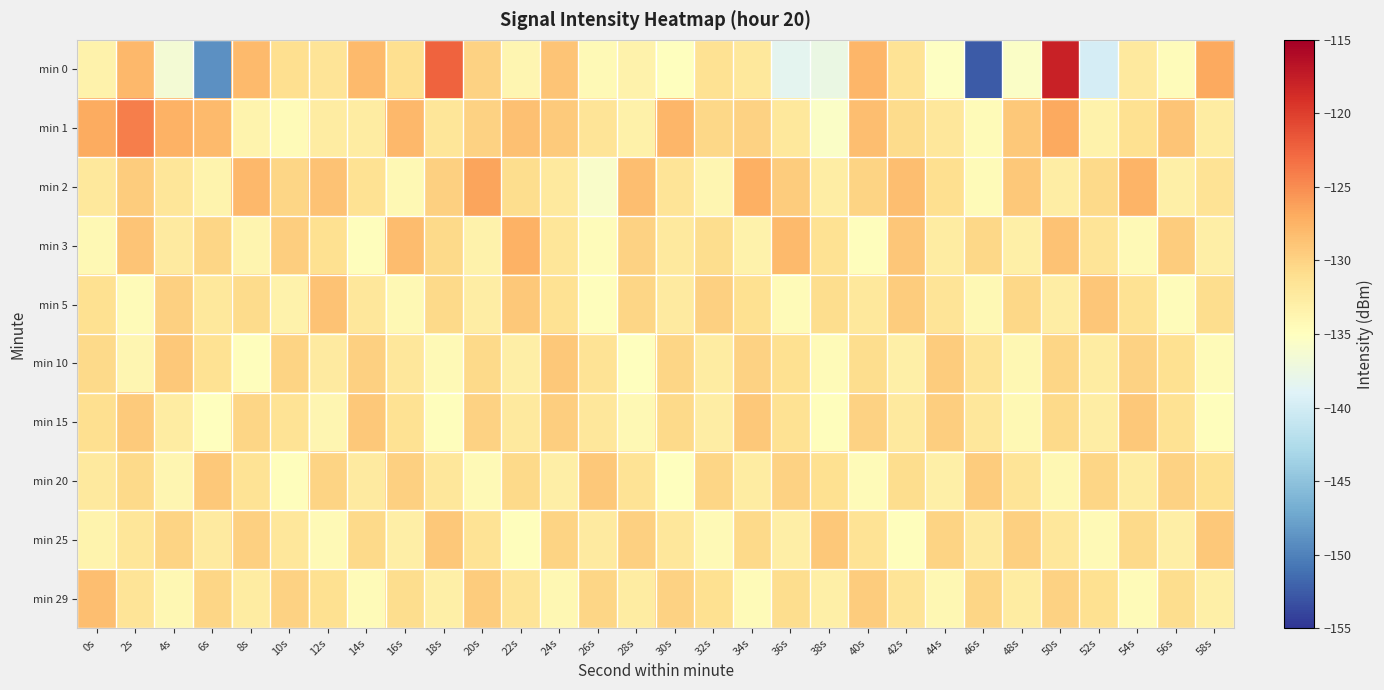

At which category is the sum across all series the highest?

50s